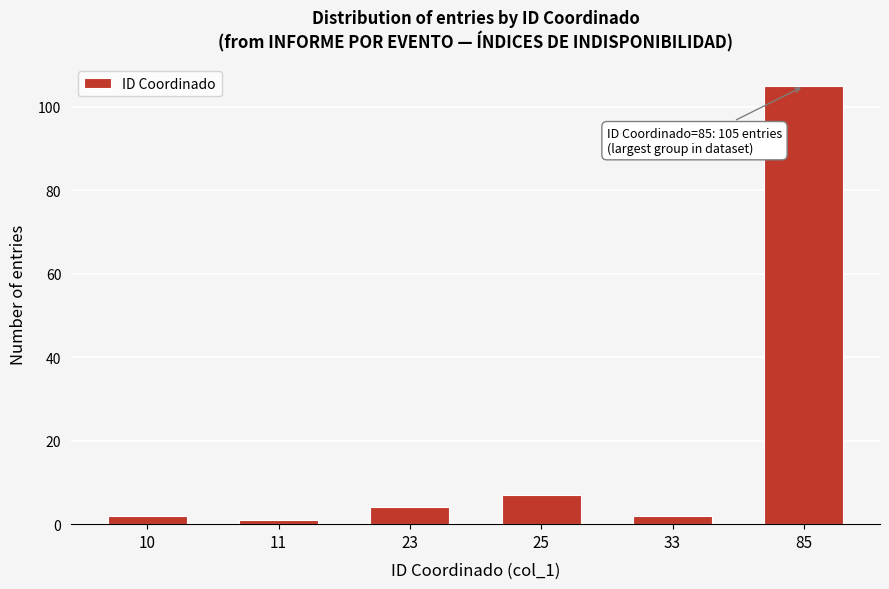

Reading left to right, what are all the values shown in this chart?

2	1	4	7	2	105